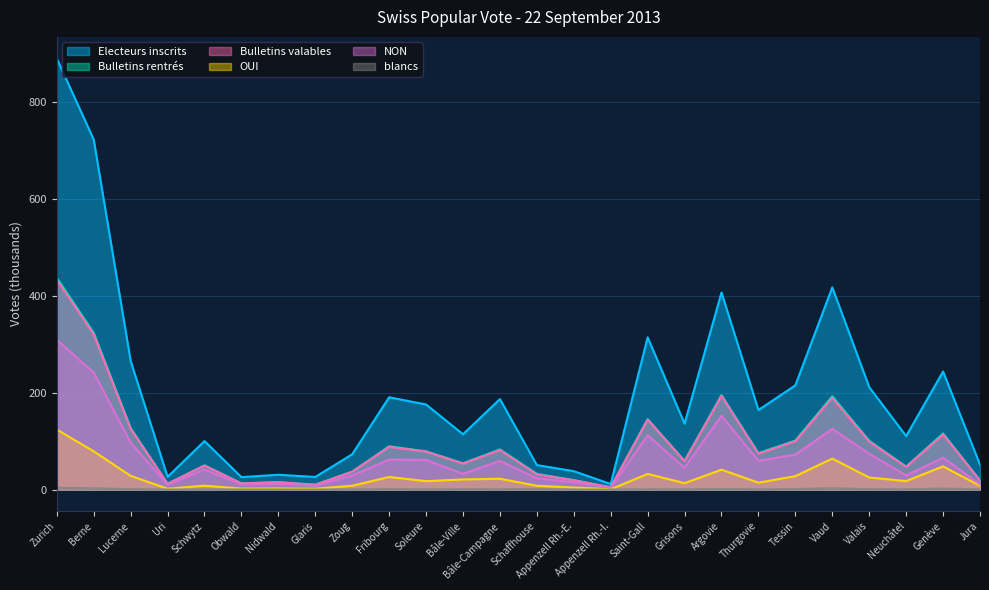

True or false: OUI has a value of 17.4 at Soleure.

True